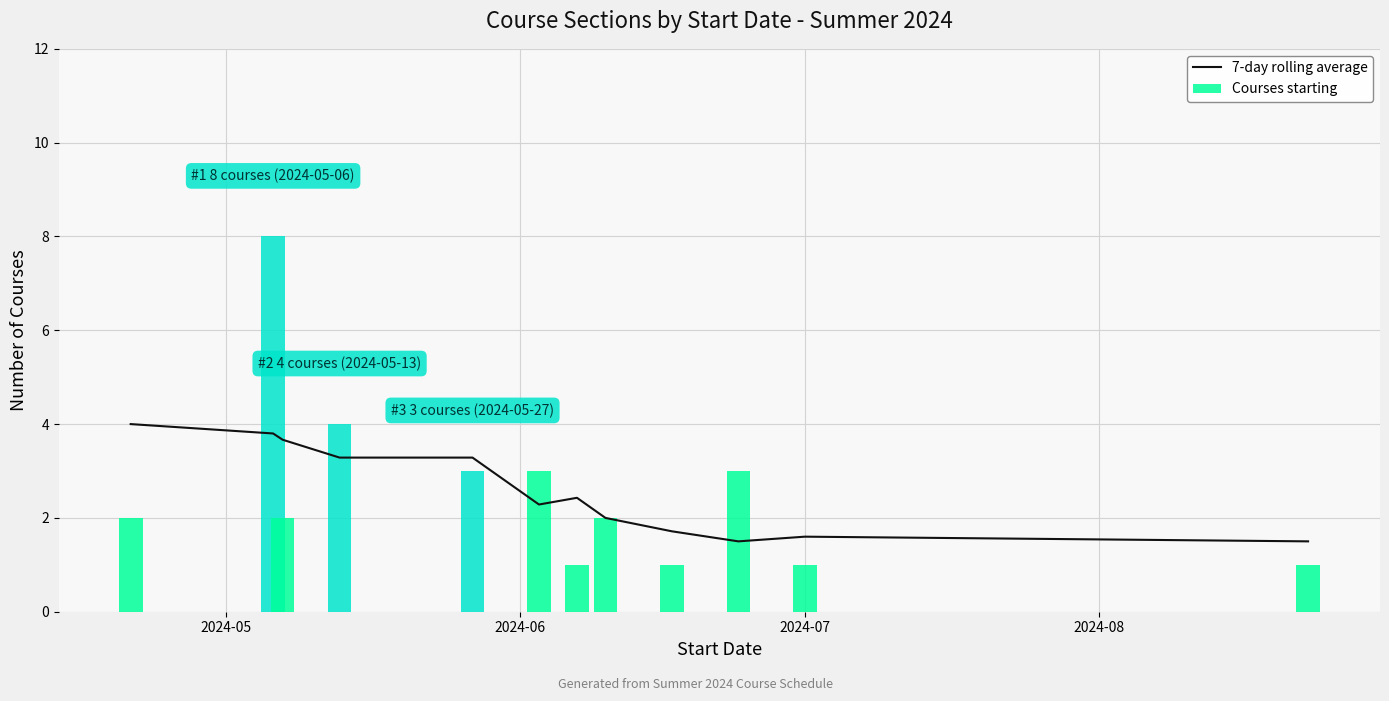

What is the difference between the maximum and minimum values in the Courses starting series?

7